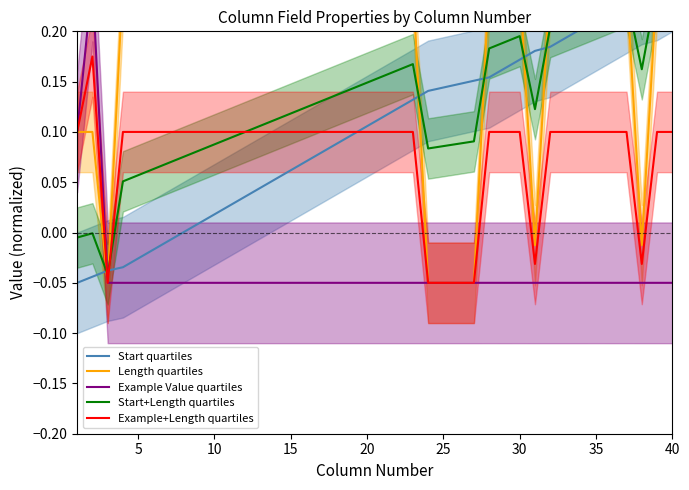

Count the number of data series in this chart.

5